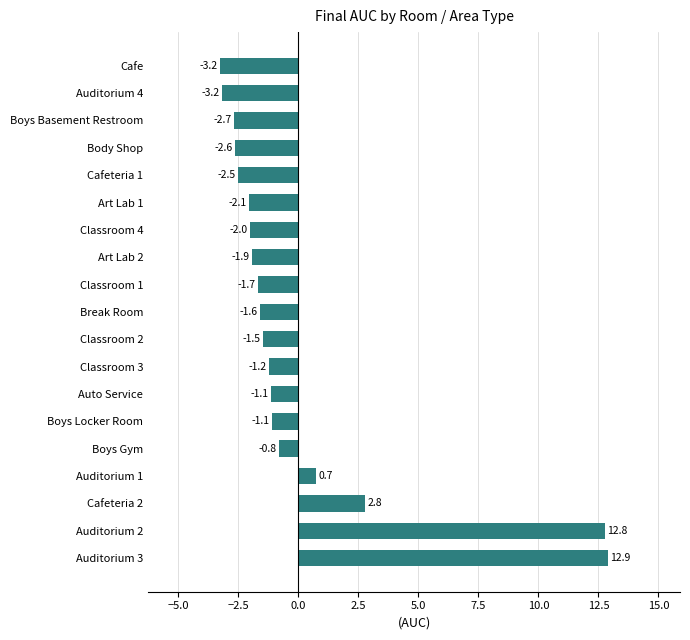

Reading bottom to top, extract all data points from this chart.

Auditorium 3=12.9	Auditorium 2=12.8	Cafeteria 2=2.8	Auditorium 1=0.7	Boys Gym=-0.8	Boys Locker Room=-1.1	Auto Service=-1.1	Classroom 3=-1.2	Classroom 2=-1.5	Break Room=-1.6	Classroom 1=-1.7	Art Lab 2=-1.9	Classroom 4=-2.0	Art Lab 1=-2.1	Cafeteria 1=-2.5	Body Shop=-2.6	Boys Basement Restroom=-2.7	Auditorium 4=-3.2	Cafe=-3.2